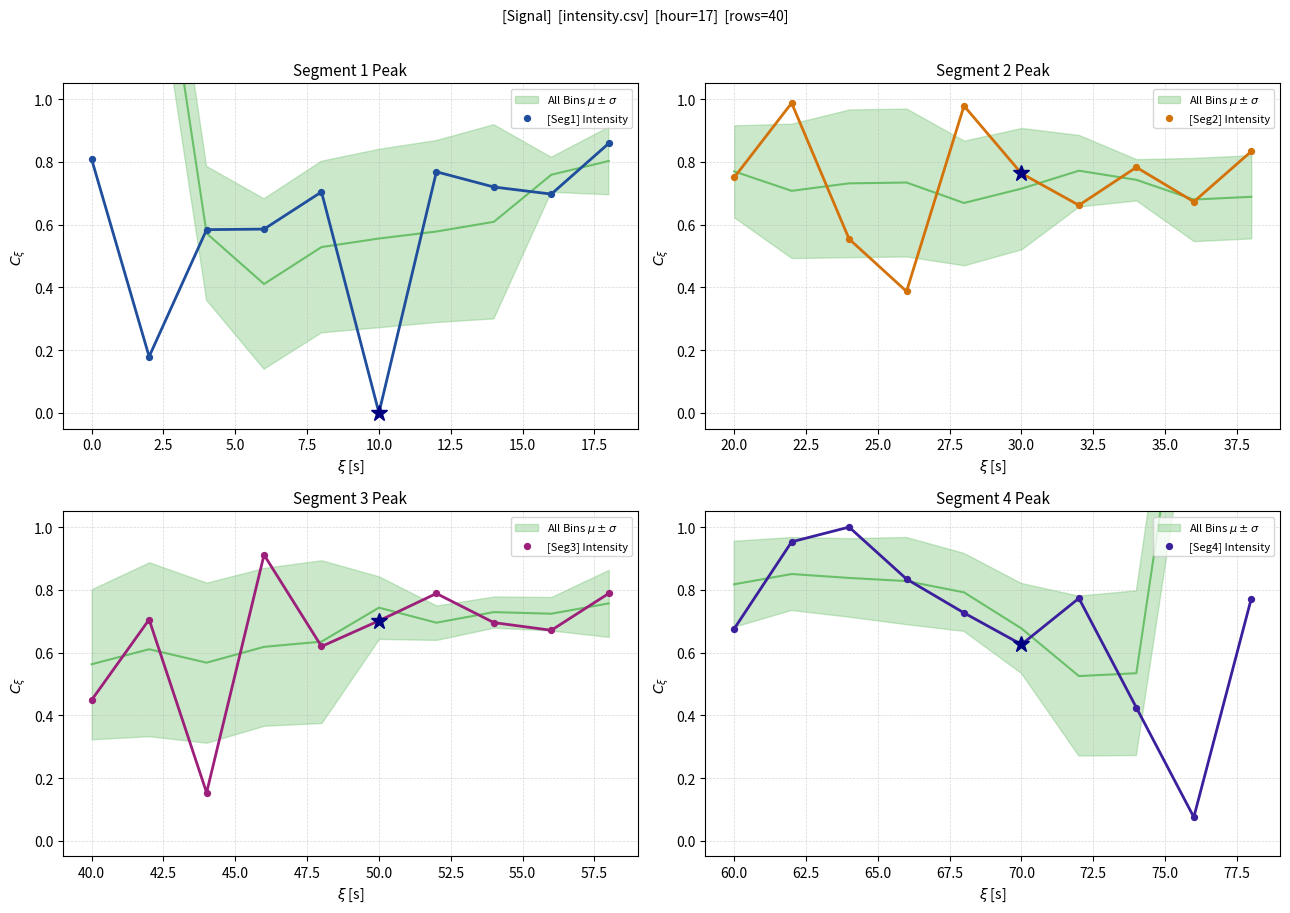

Which series contains the highest Y value?

[Seg4] Intensity